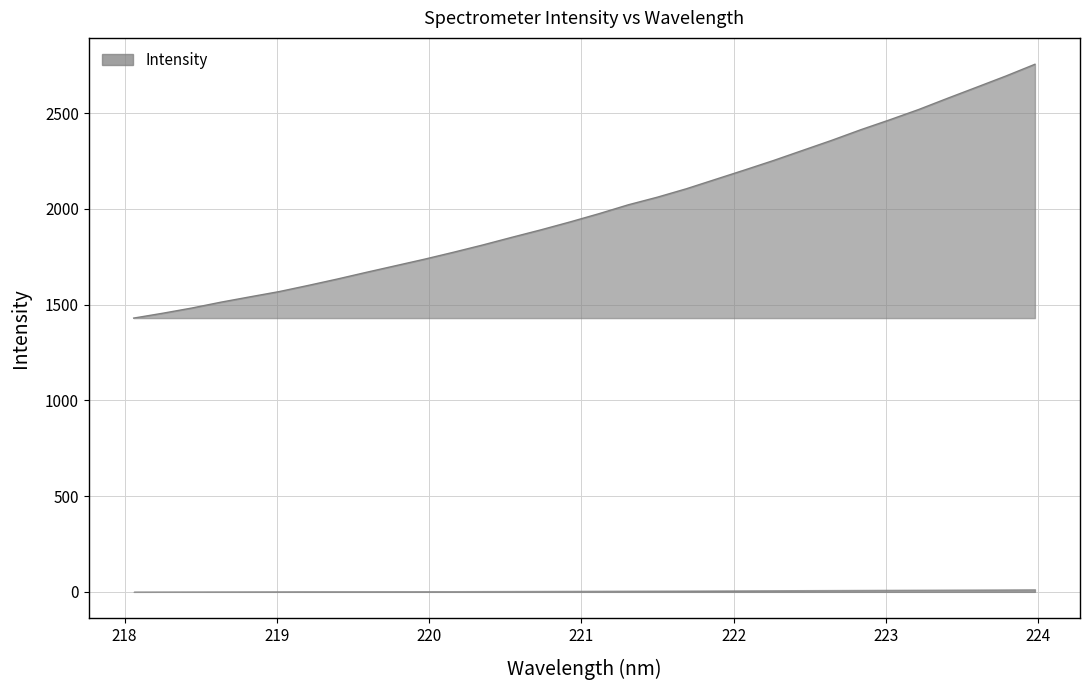

What is the average value?

2002.7